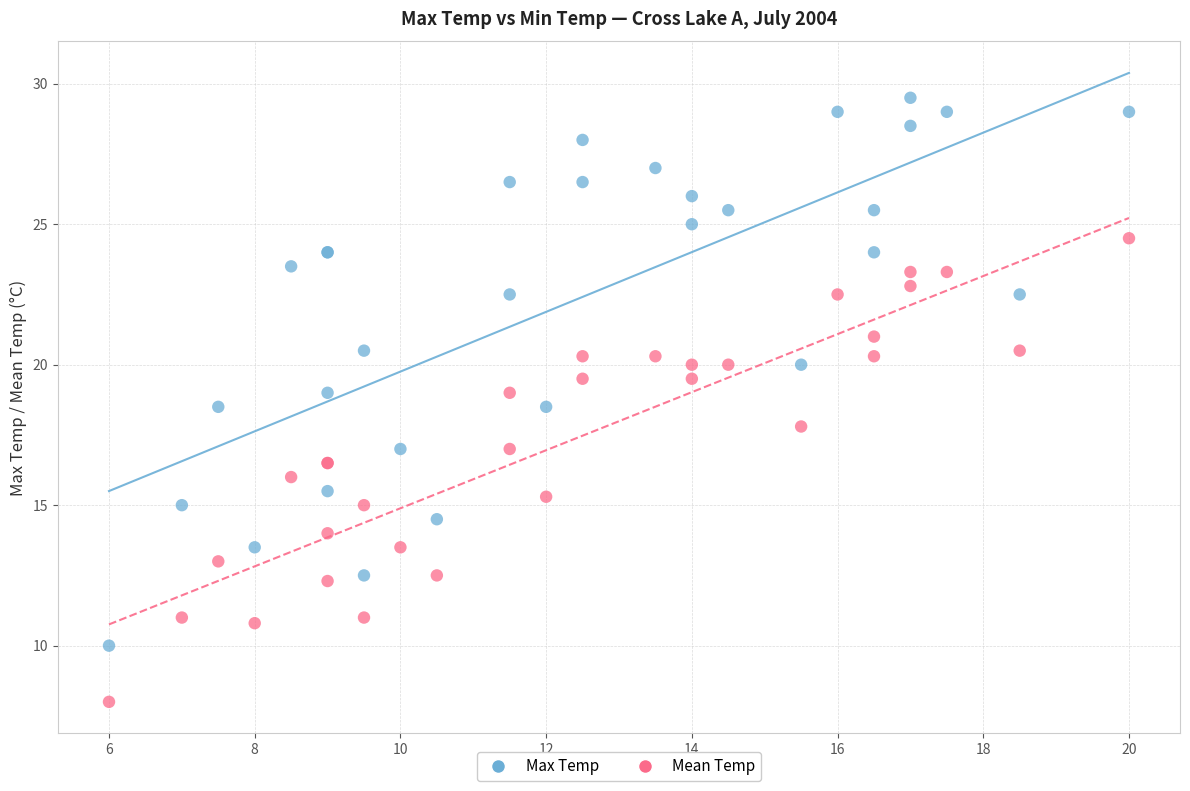

Which series reaches the maximum Y coordinate?

Max Temp